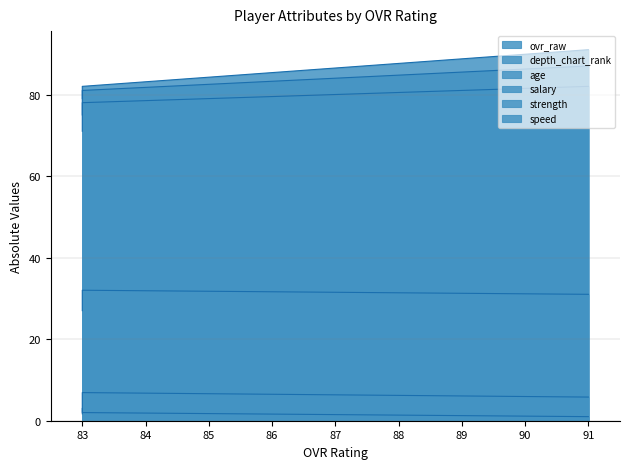

What is the highest value of the speed series?

91.0